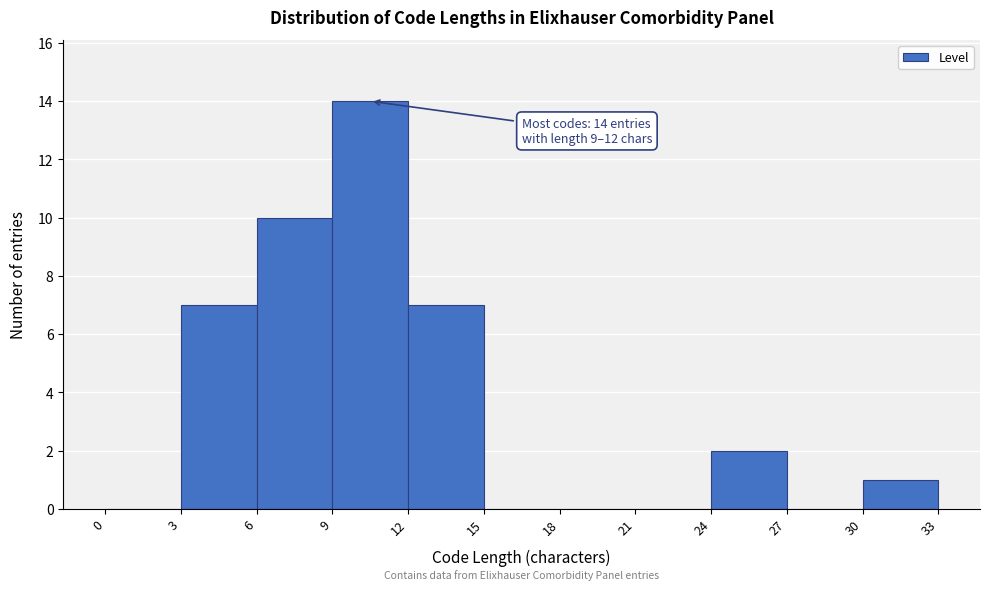

Over which range of the x-axis is the bar tallest?

9 to 12